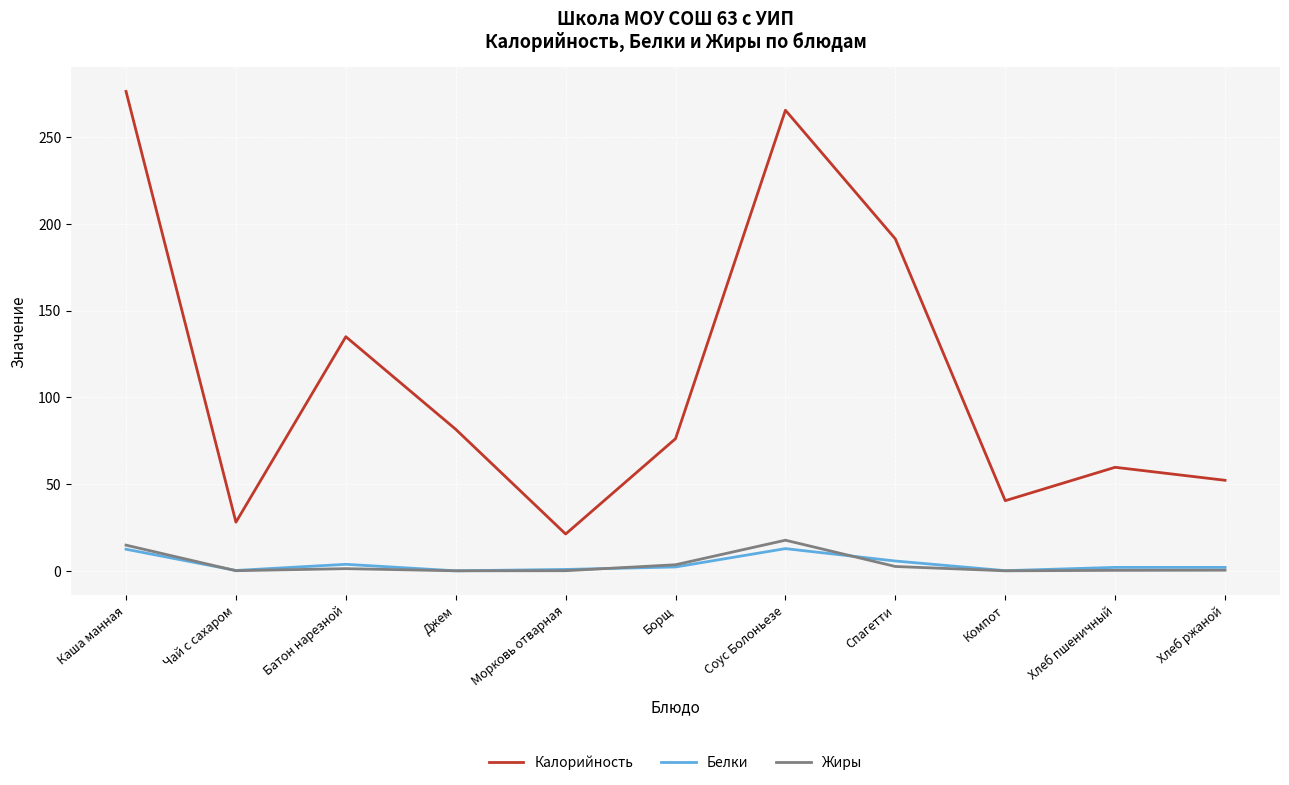

What is the difference between the Калорийность values at Соус Болоньезе and Хлеб ржаной?

213.4